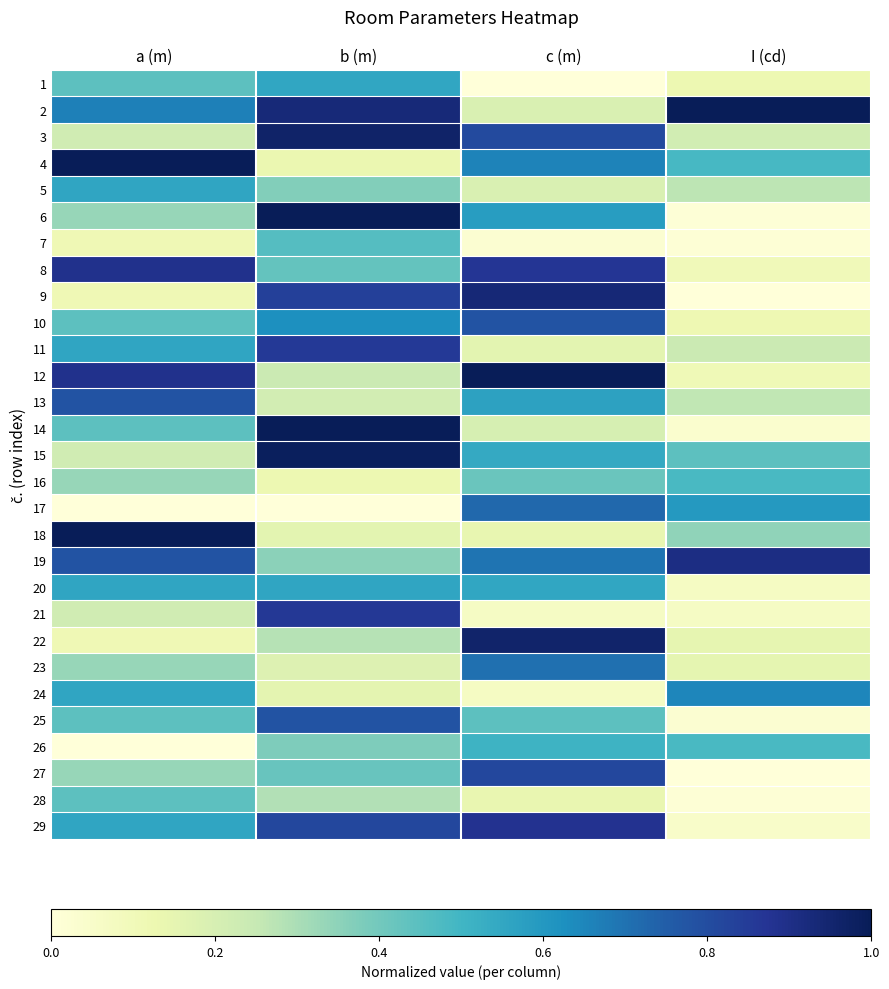

Count the number of categories in the chart.

4